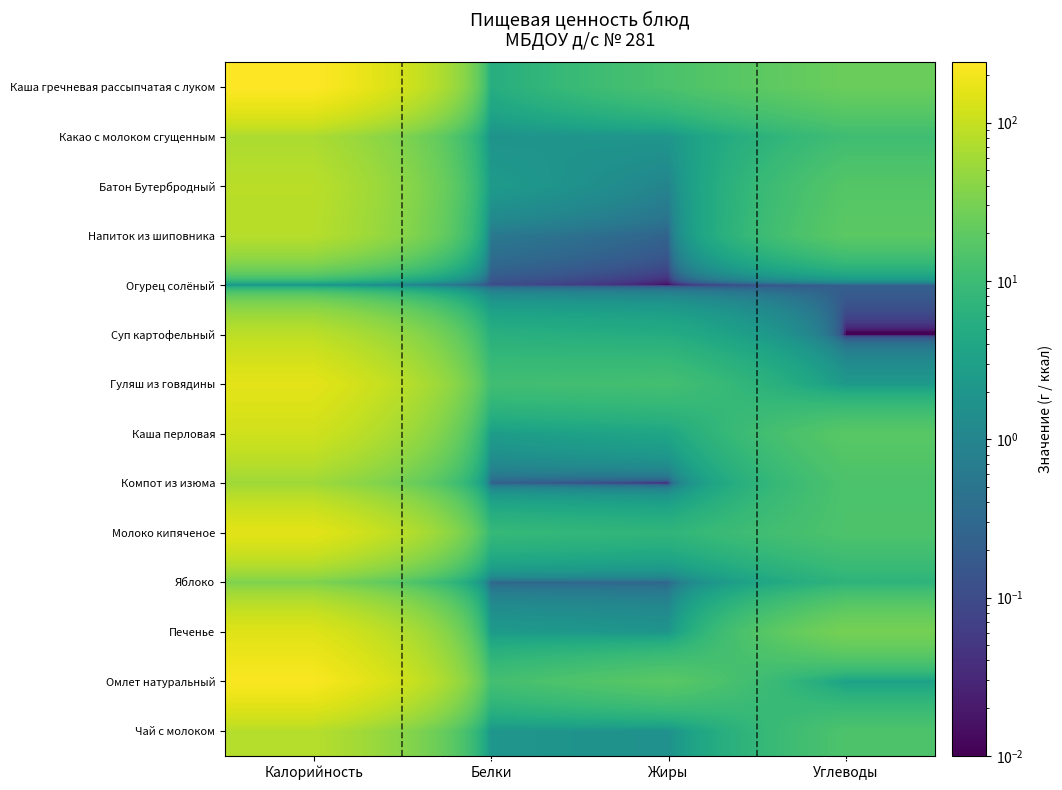

What is the greatest value displayed?

240.4